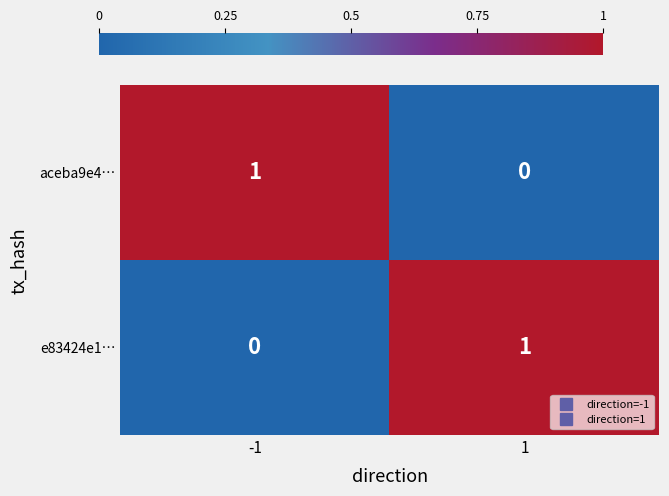

What is the spread (max minus min) of values at -1?

1